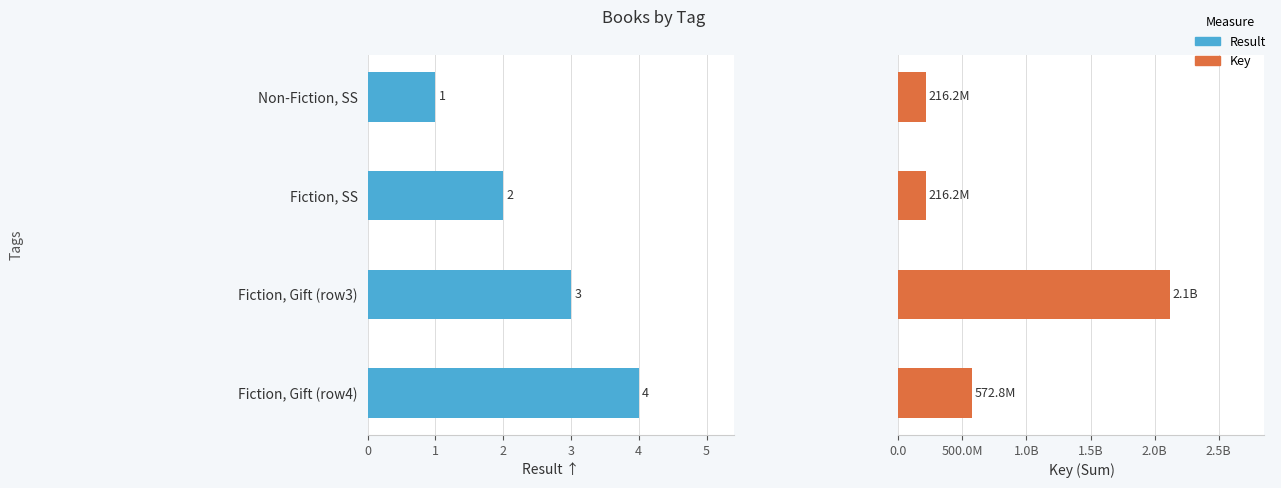

Which has a higher value, Fiction, SS or Fiction, Gift (row4)?

Fiction, Gift (row4)